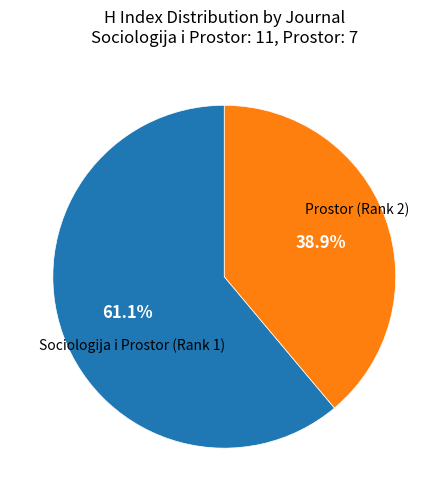

Does any single category account for the majority?

Yes